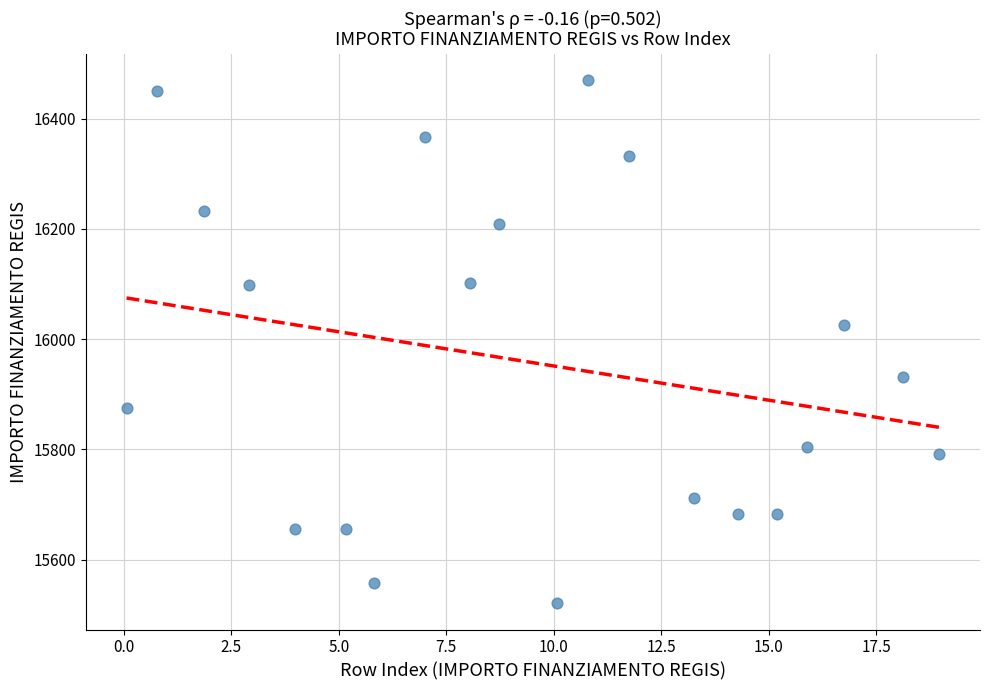

What Y value in the scatter plot is closest to 15995?

16024.8